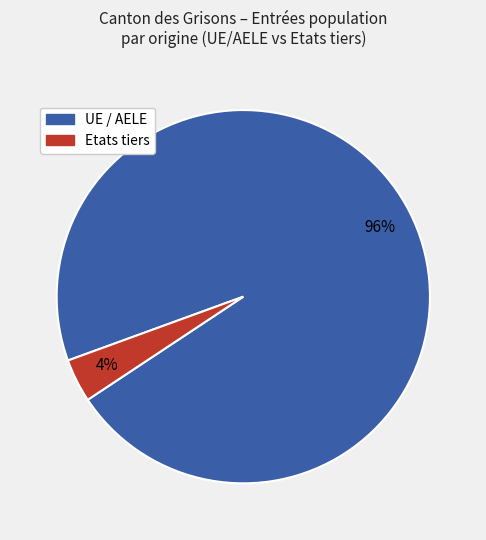

Between UE / AELE and Etats tiers, which is larger?

UE / AELE